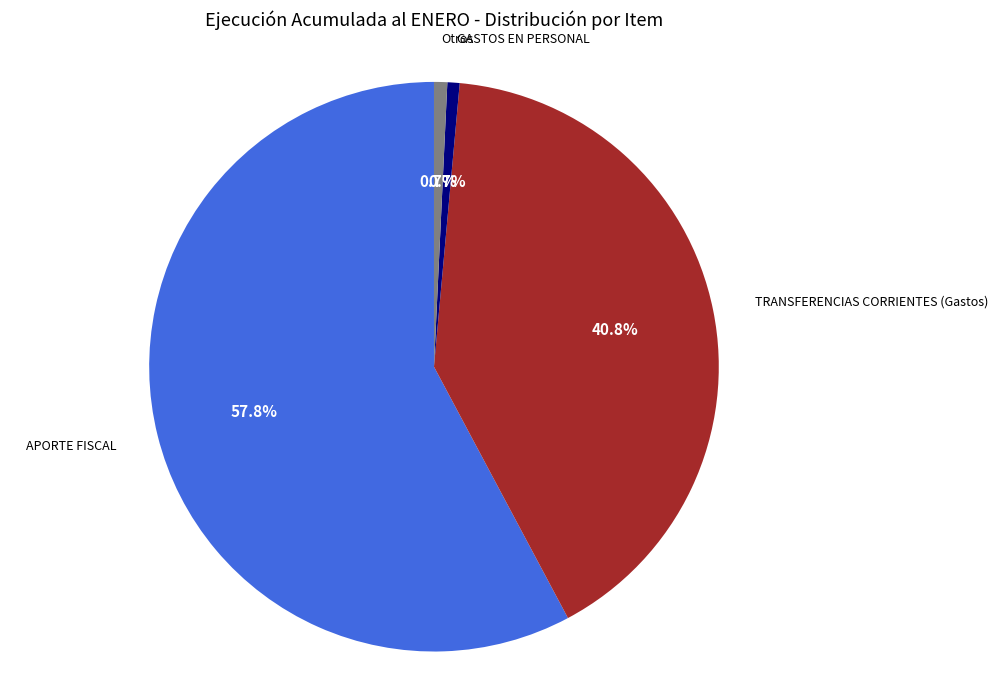

Does any single category account for the majority?

Yes